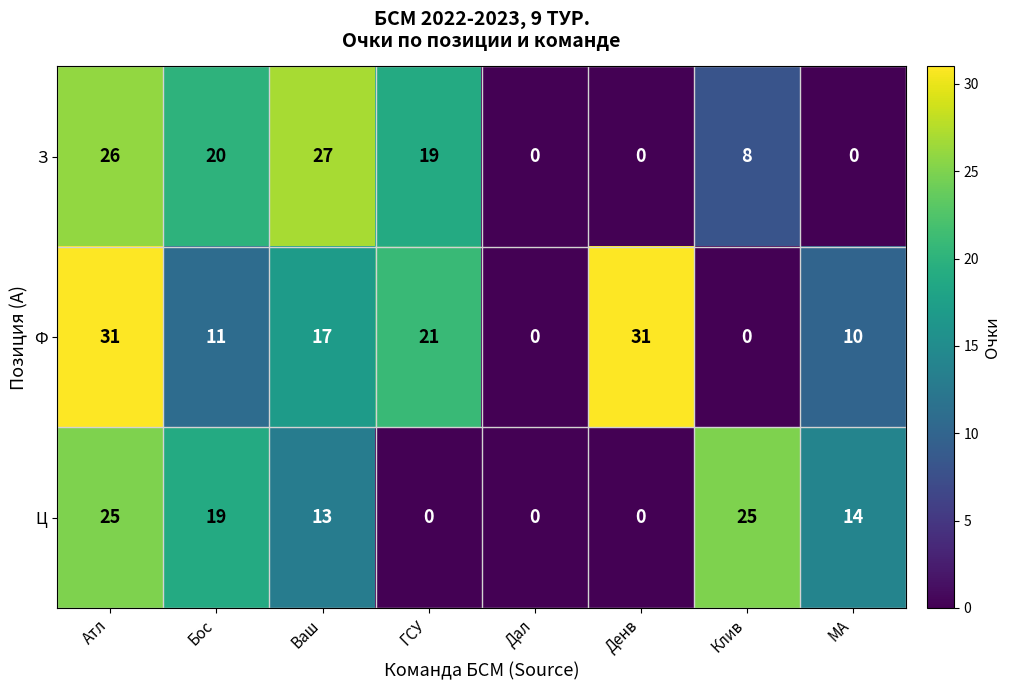

Which series has the largest total across all categories?

Ф